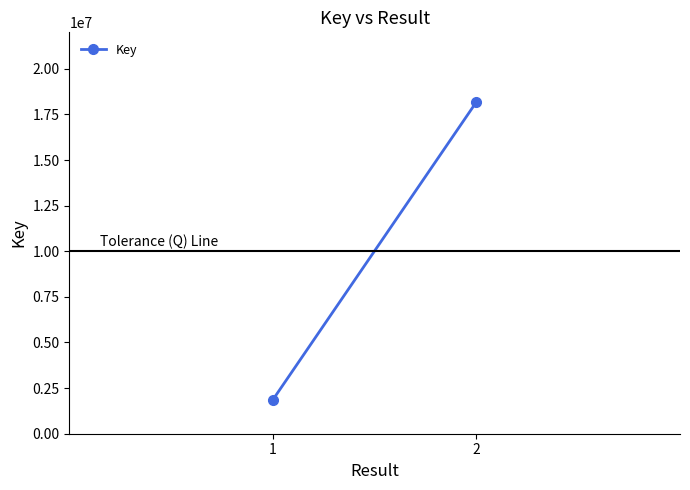

Reading left to right, list all the values displayed in this chart.

1866717	18188125